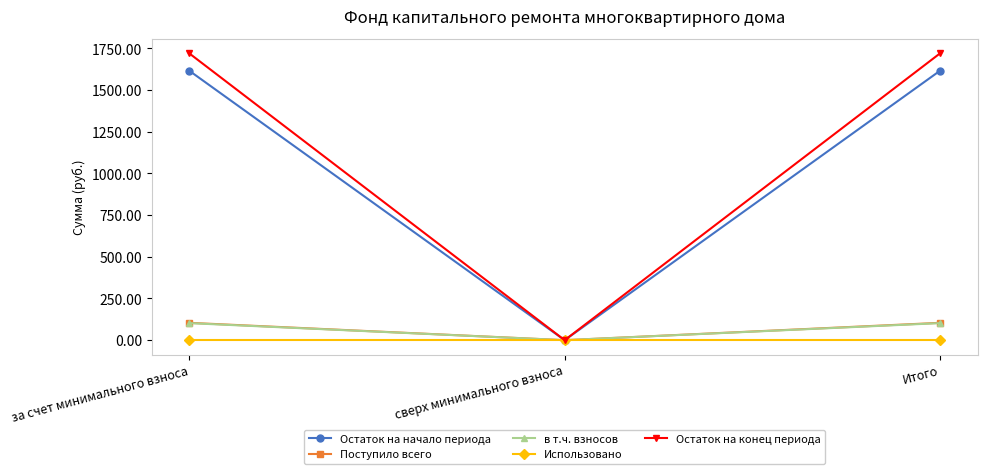

Does the chart have visible grid lines?

No